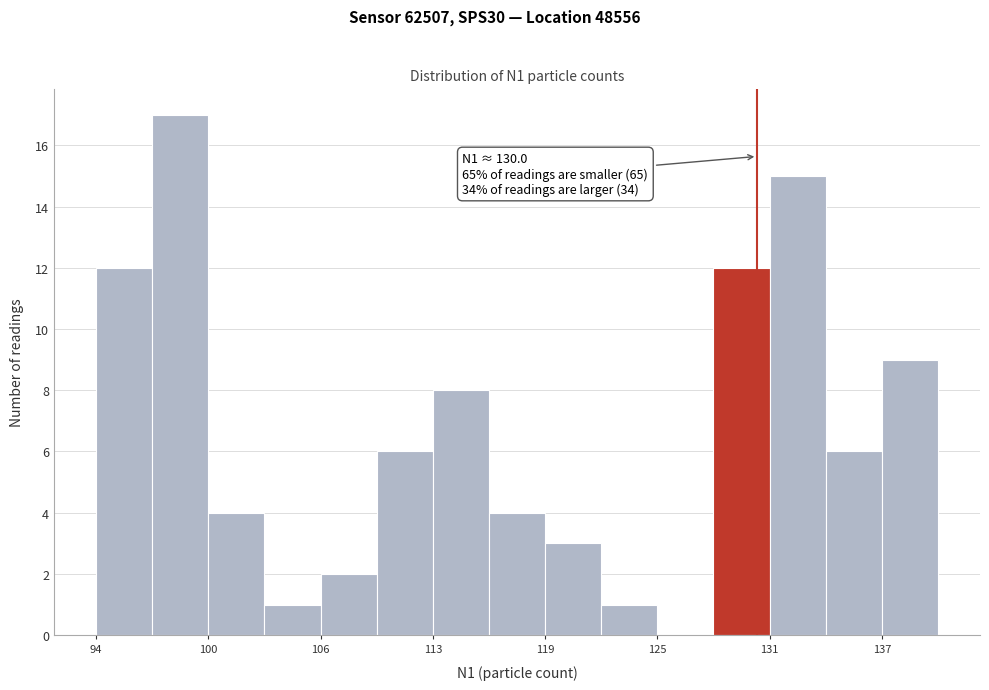

Around what value on the x-axis is the tallest bar? Give the approximate position of its centre, as read against the axis.

99